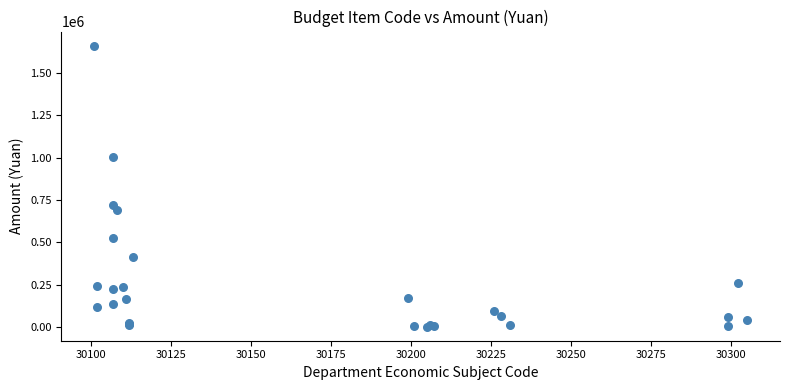

What Y value in the scatter plot is closest to 831674?

720000.0